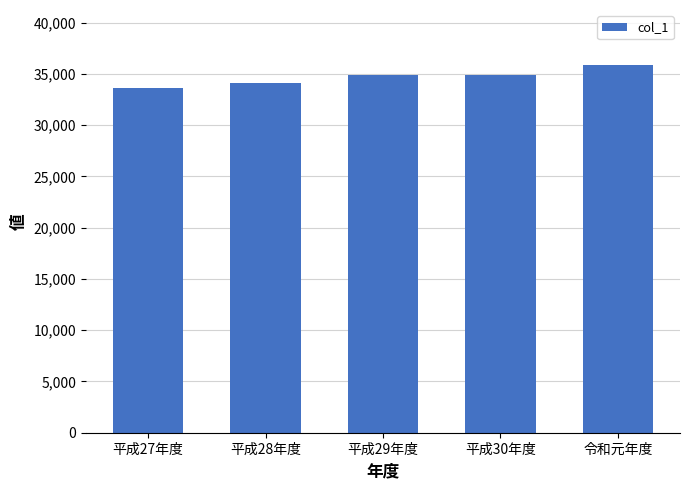

How many values are between 34126 and 34878?

3